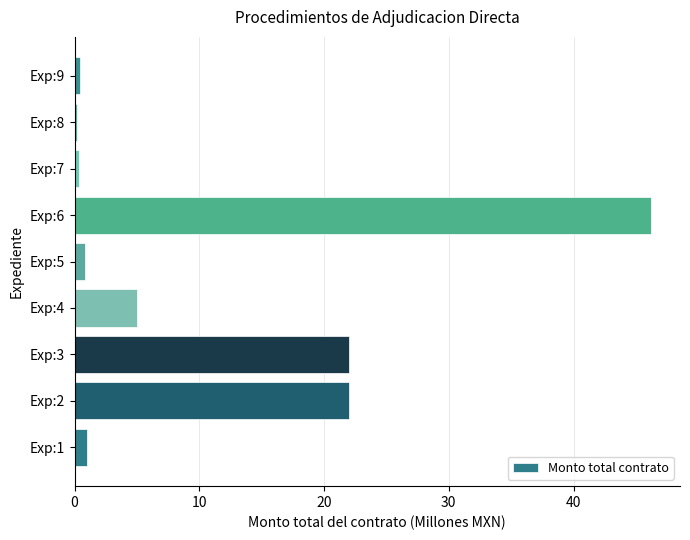

What is the minimum value shown in the chart?

0.2